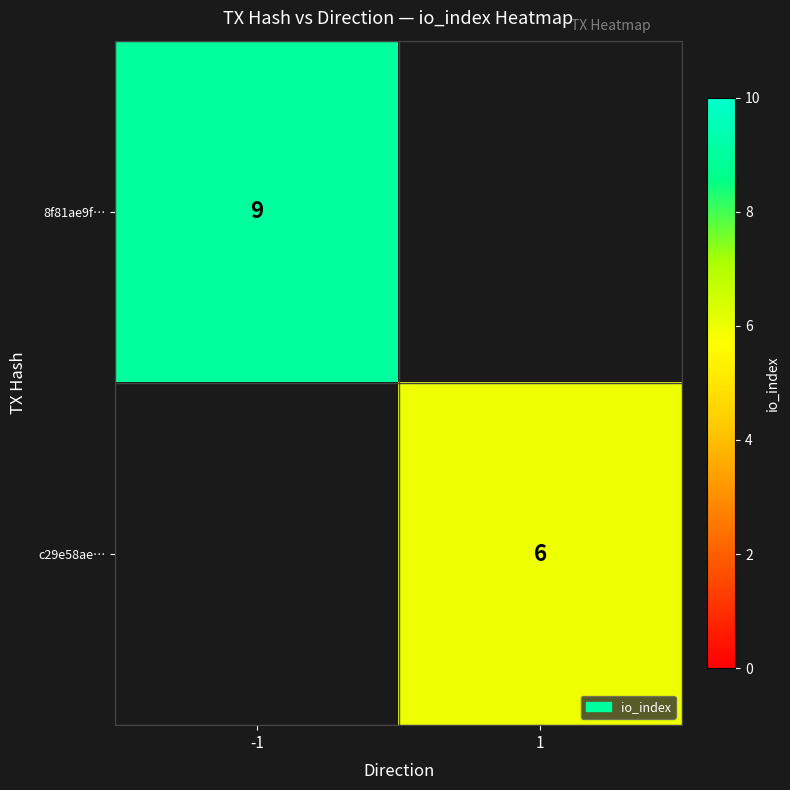

The value of c29e58ae… at 1 is 6. True or false?

True